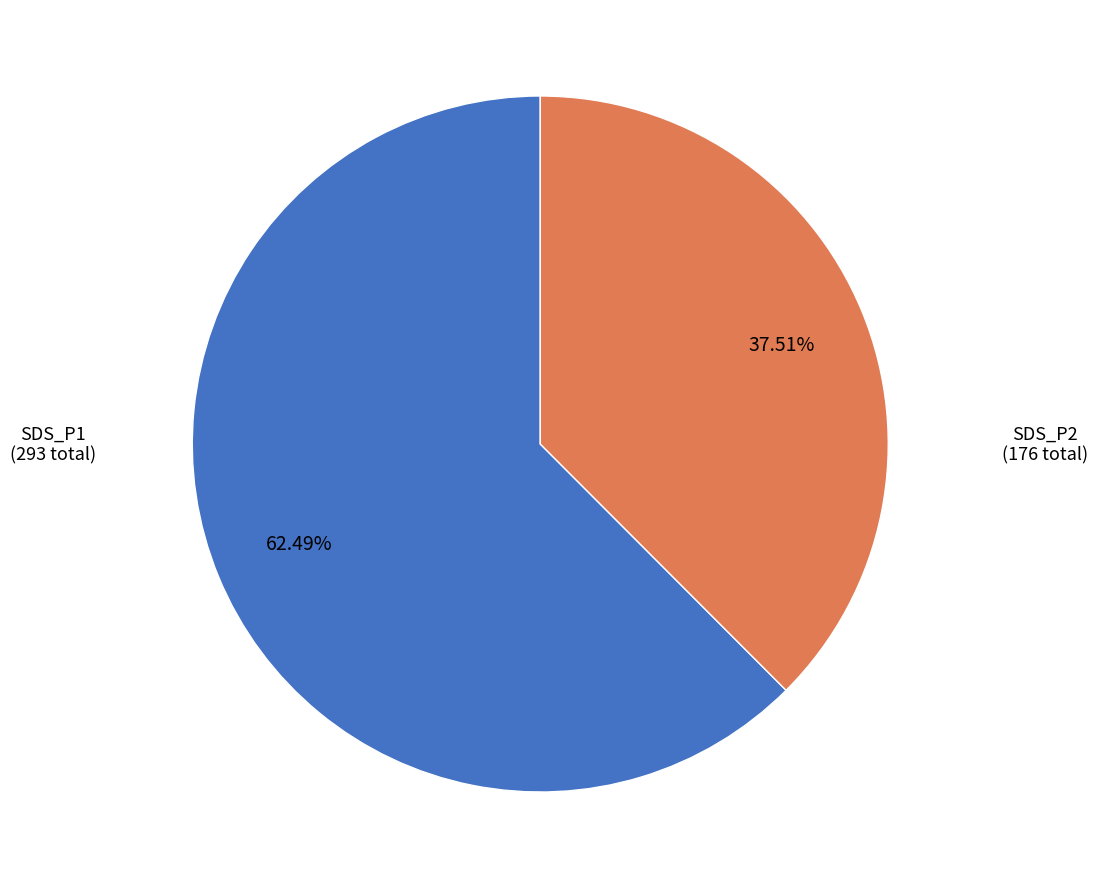

Is there a majority slice in this chart?

Yes